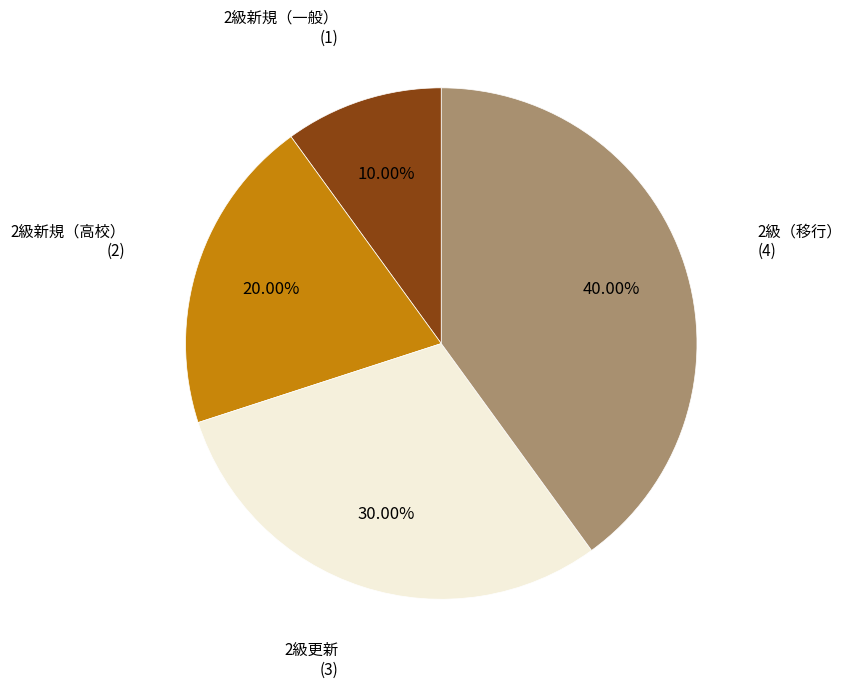

Is there a majority slice in this chart?

No